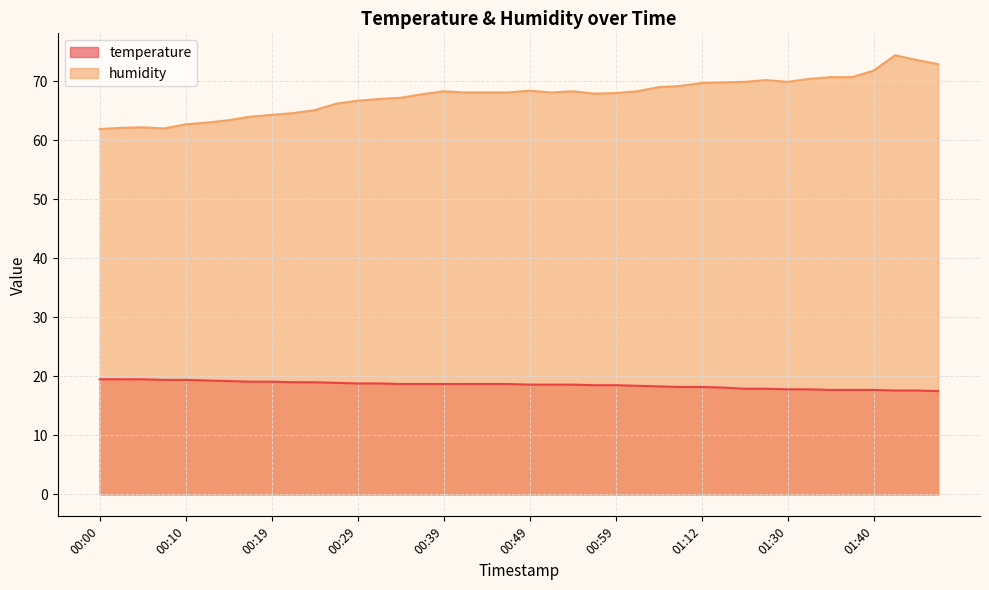

Which series changed the most between 01:14 and 01:37?

humidity